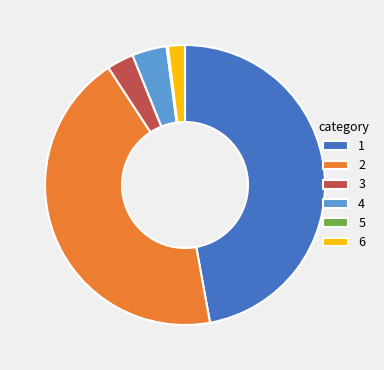

Does any single category account for the majority?

No